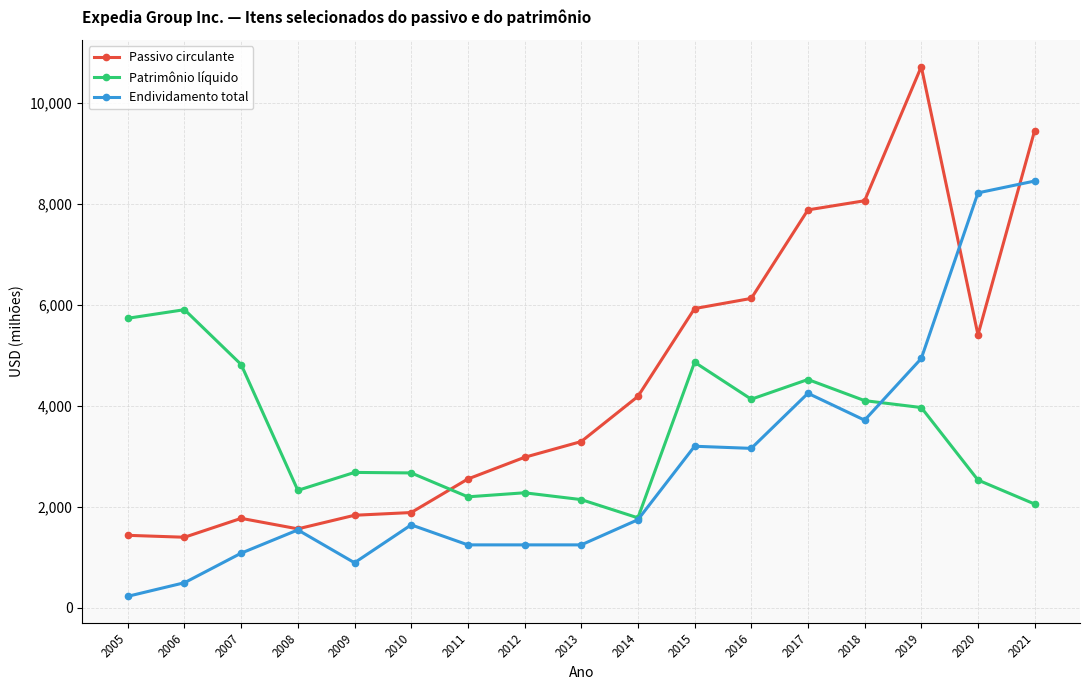

List the series in order of their peak value, lowest first.

Patrimônio líquido, Endividamento total, Passivo circulante